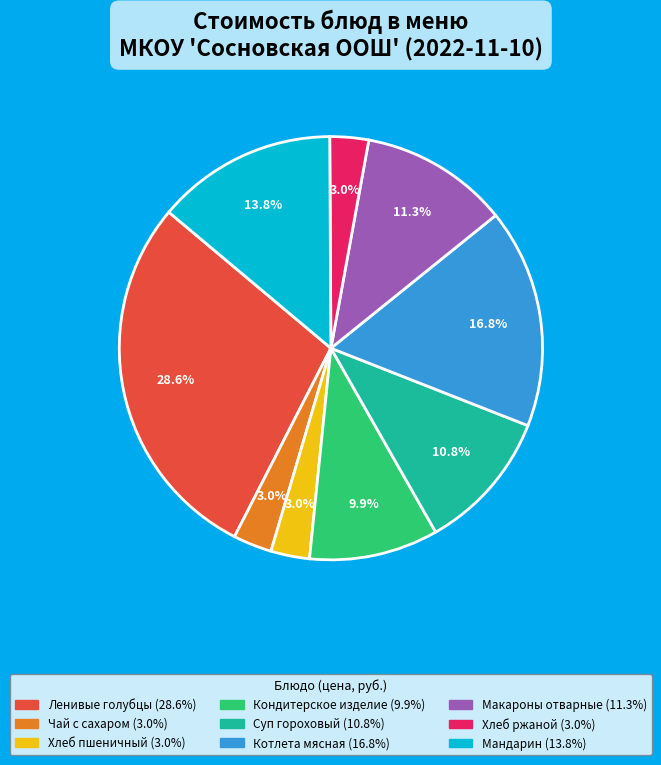

To the nearest percent, what is the combined percentage of Ленивые голубцы and Хлеб ржаной?

32%